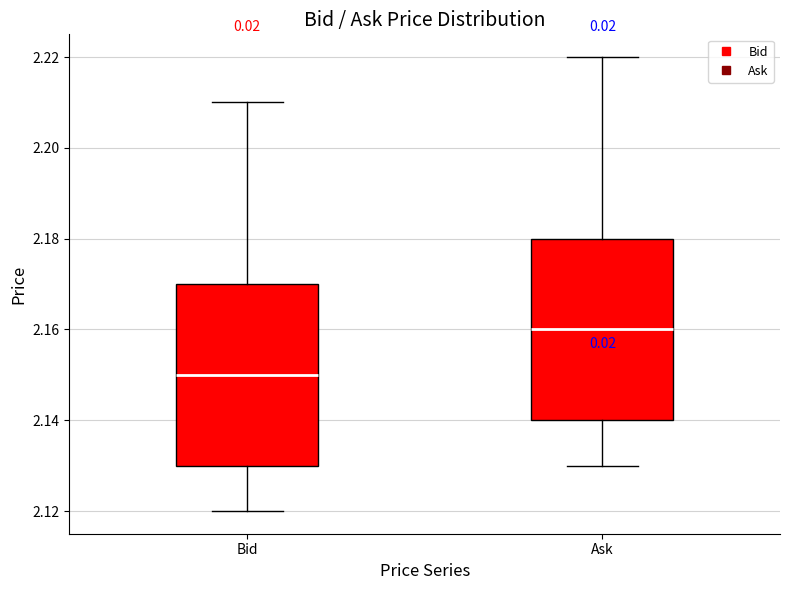

Where does the upper whisker of the box for Bid end on the y-axis? The values are not printed on the chart, so give them approximately, as read against the axis.

2.21